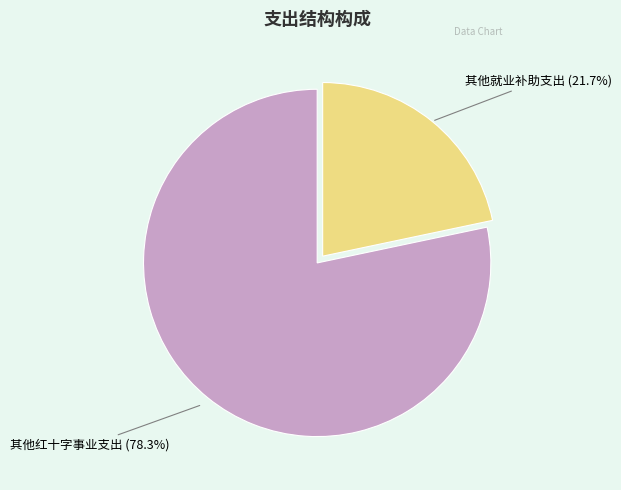

Count the number of slices in the pie.

2